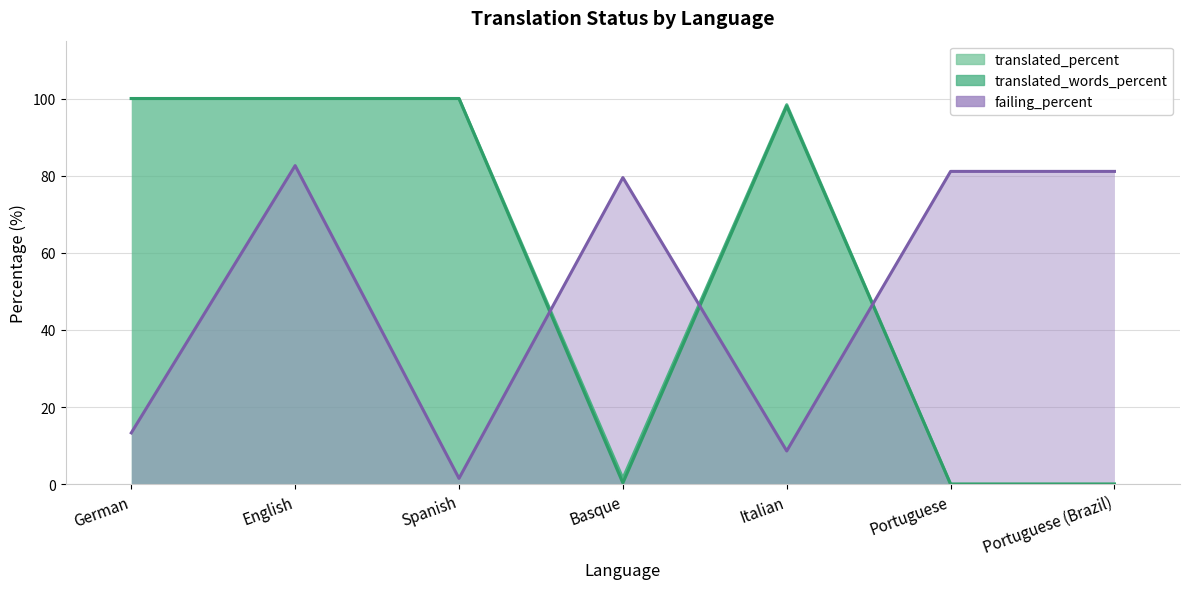

What is the difference between the translated_words_percent values at Italian and English?

2.0